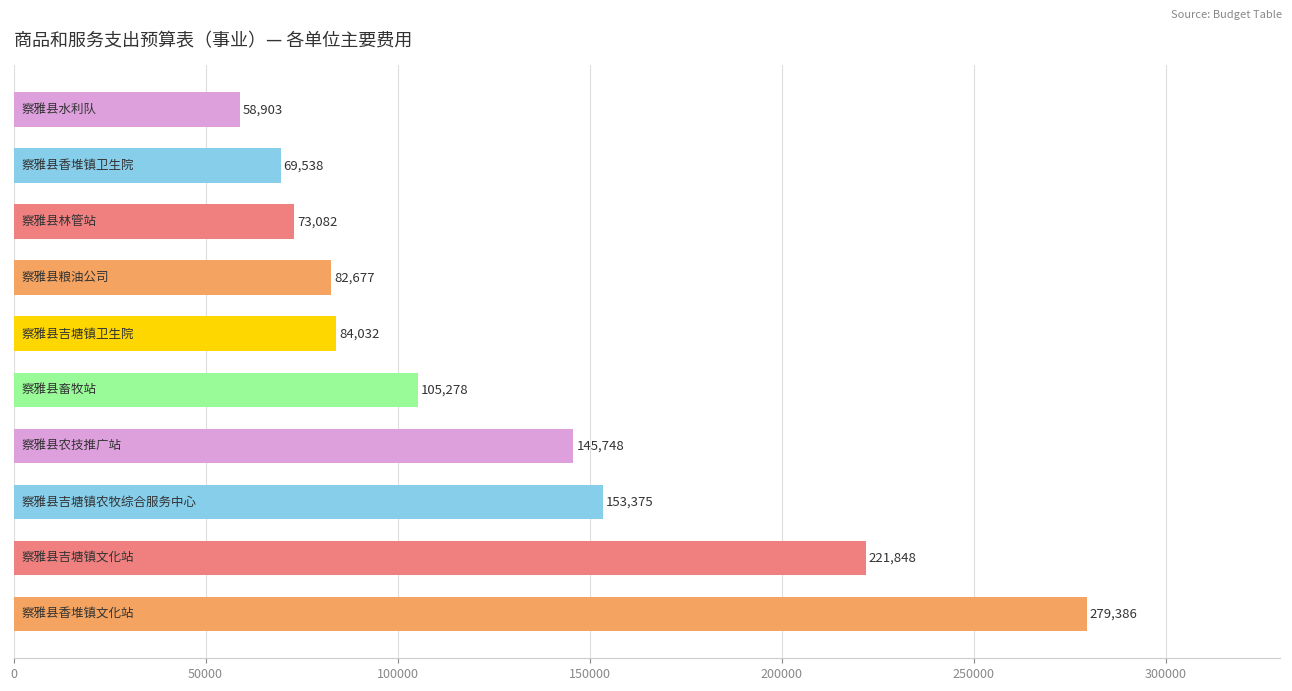

What is the minimum value shown in the chart?

58902.6